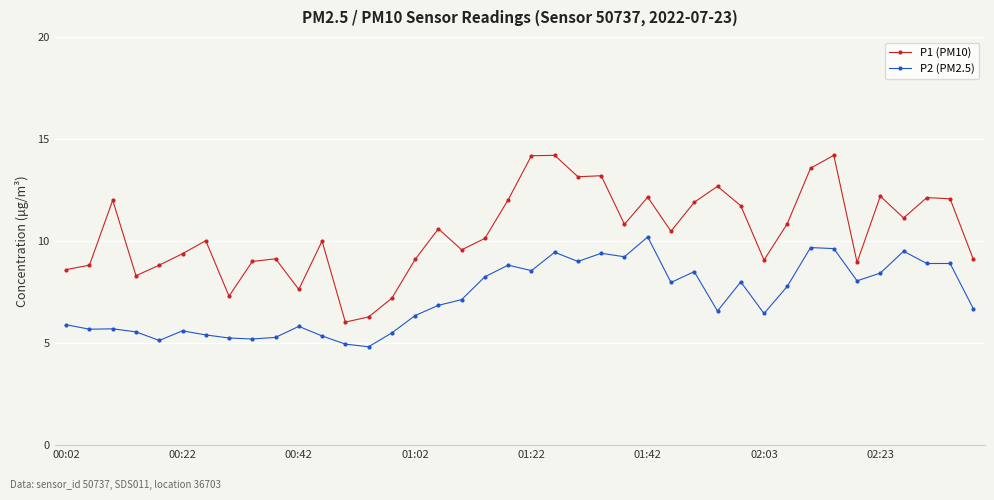

What is the difference between the maximum and minimum values in the P1 (PM10) series?

8.2